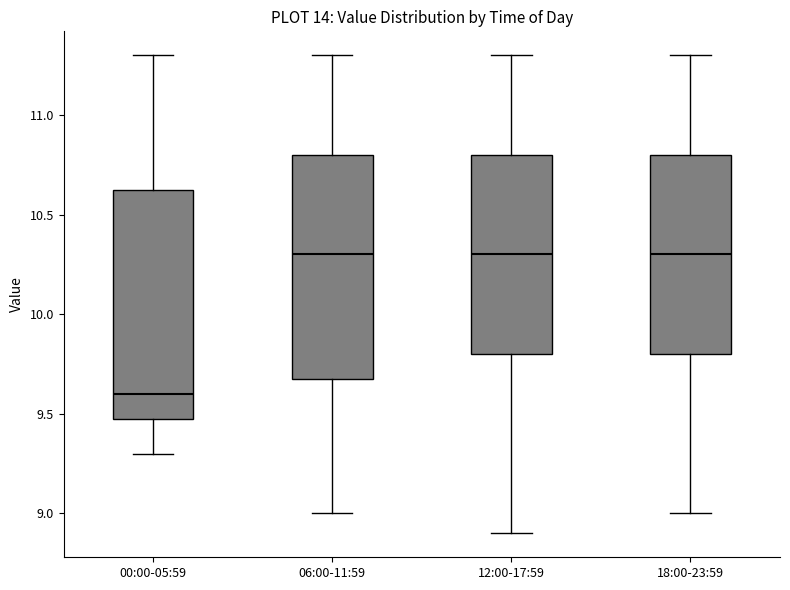

Reading left to right, read every box against the y-axis: the position of its median line, the range the box covers, and the ends of its whiskers. The values are not printed on the chart, so give them approximately, as read against the axis.

00:00-05:59: median 9.60, box 9.50 to 10.65, whiskers 9.30 to 11.30
06:00-11:59: median 10.30, box 9.70 to 10.80, whiskers 9.00 to 11.30
12:00-17:59: median 10.30, box 9.80 to 10.80, whiskers 8.90 to 11.30
18:00-23:59: median 10.30, box 9.80 to 10.80, whiskers 9.00 to 11.30